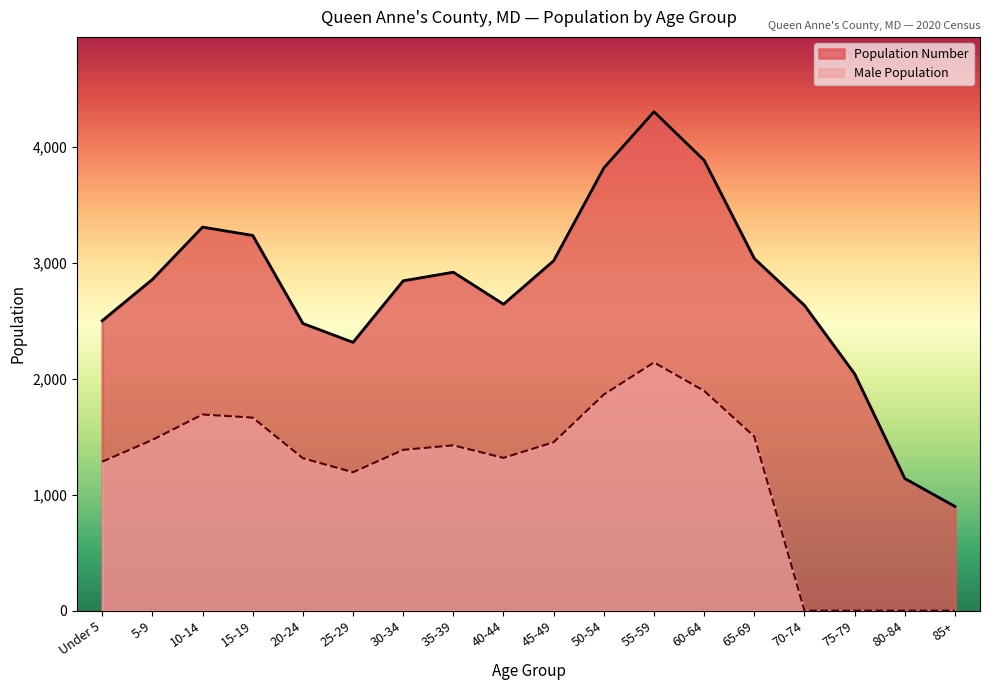

Is the value of Population Number at 80-84 greater than the value of Male at 40-44?

No